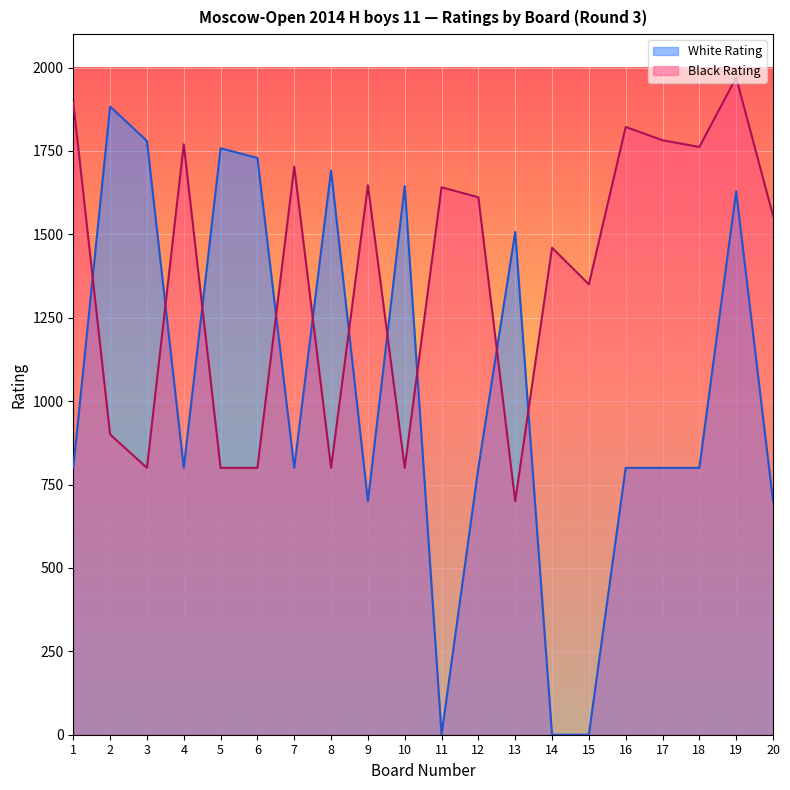

After their last crossing, which series has the higher values: Black Rating or White Rating?

Black Rating